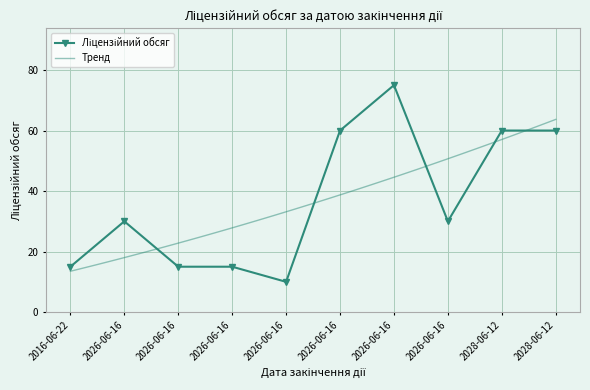

Reading left to right, list all the values displayed in this chart.

15	30	15	15	10	60	75	30	60	60